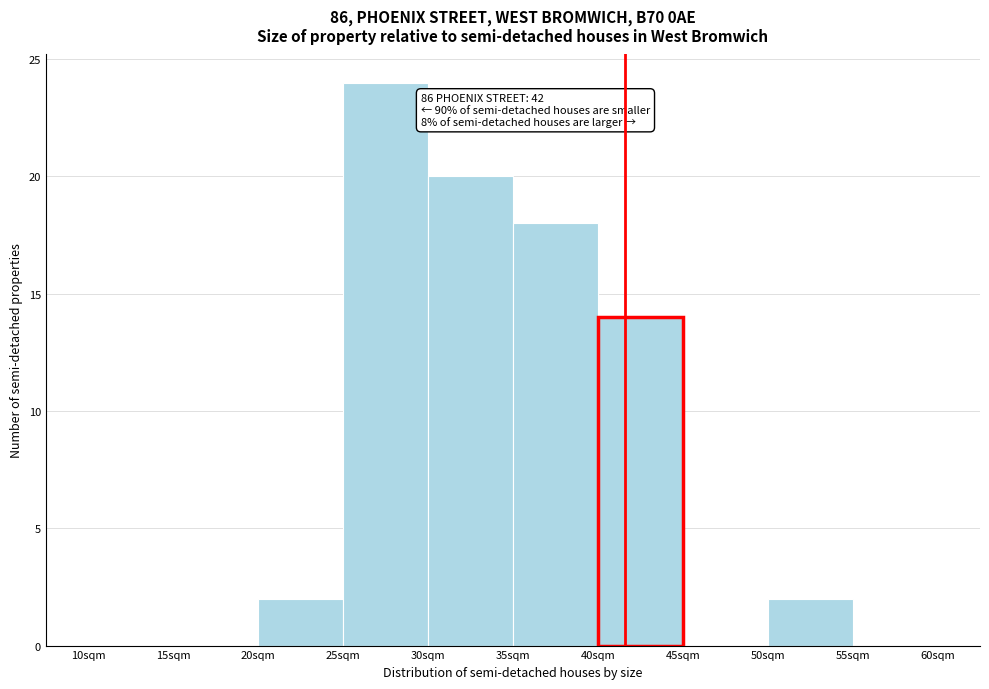

Which range on the x-axis has the tallest bar?

25 to 30